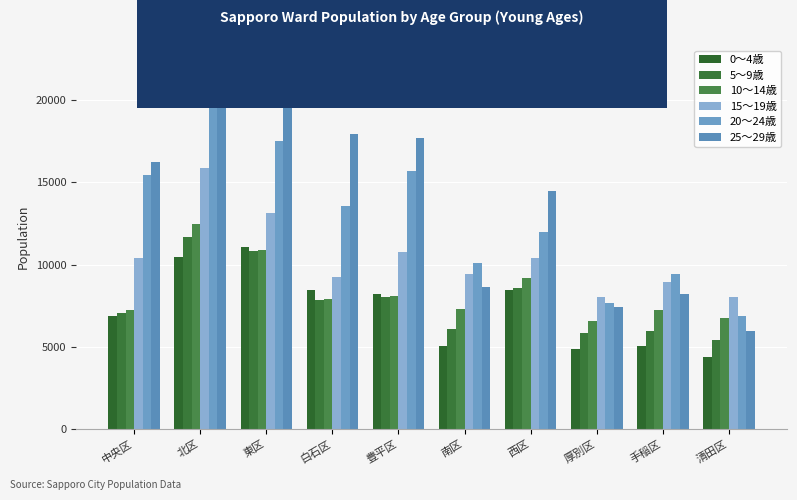

Where does the 5～9歳 series first go above 7879?

北区